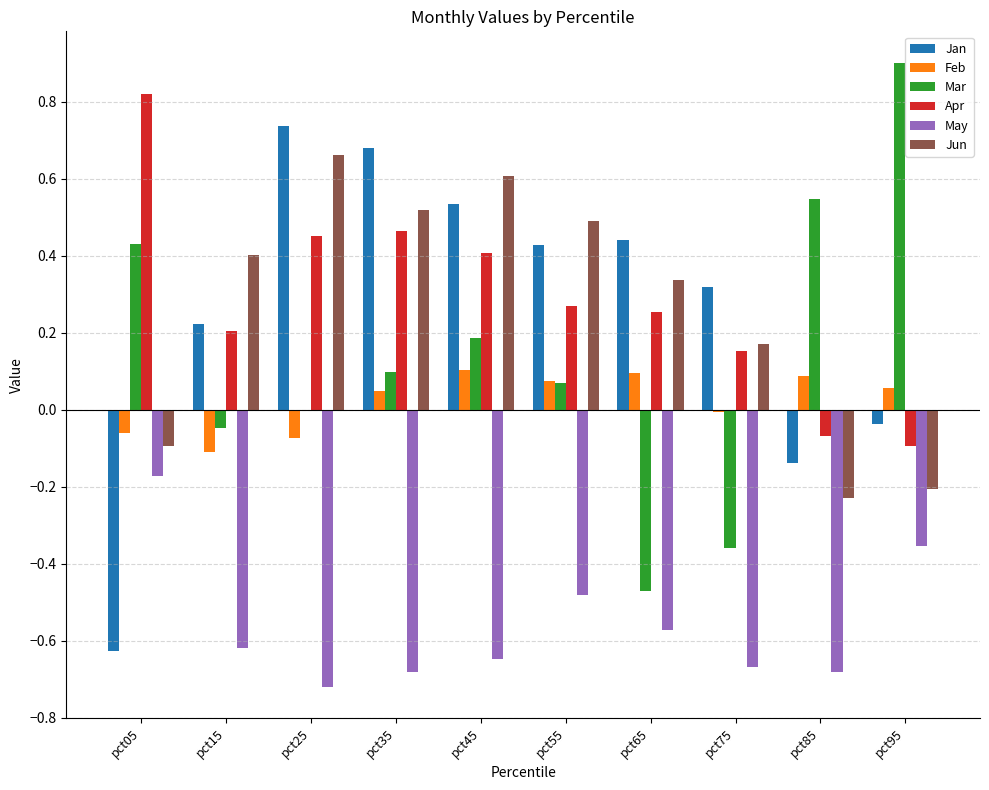

How many data points does each series have?

10